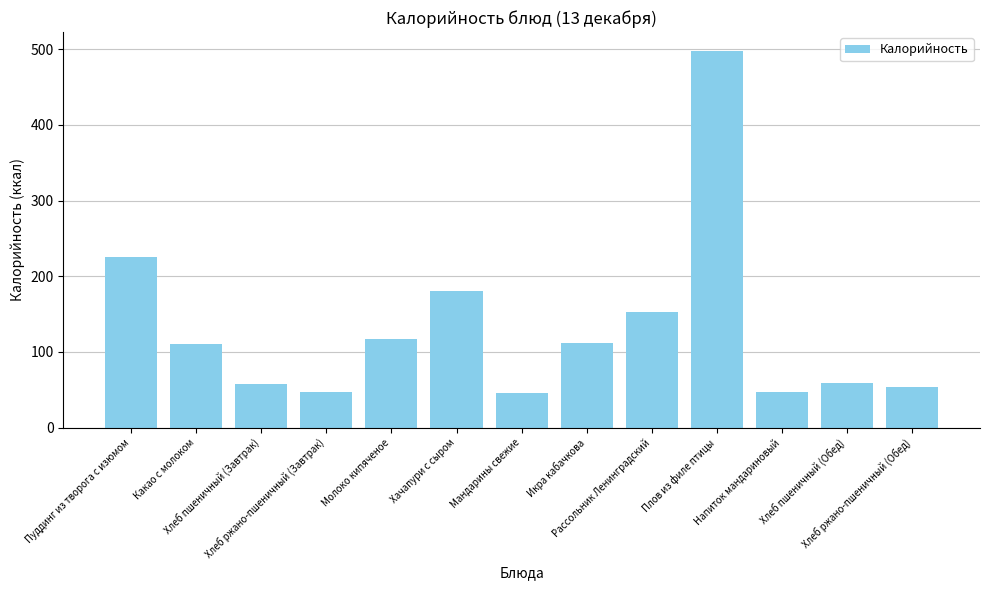

What is the value of the 2nd bar from the left?

110.8